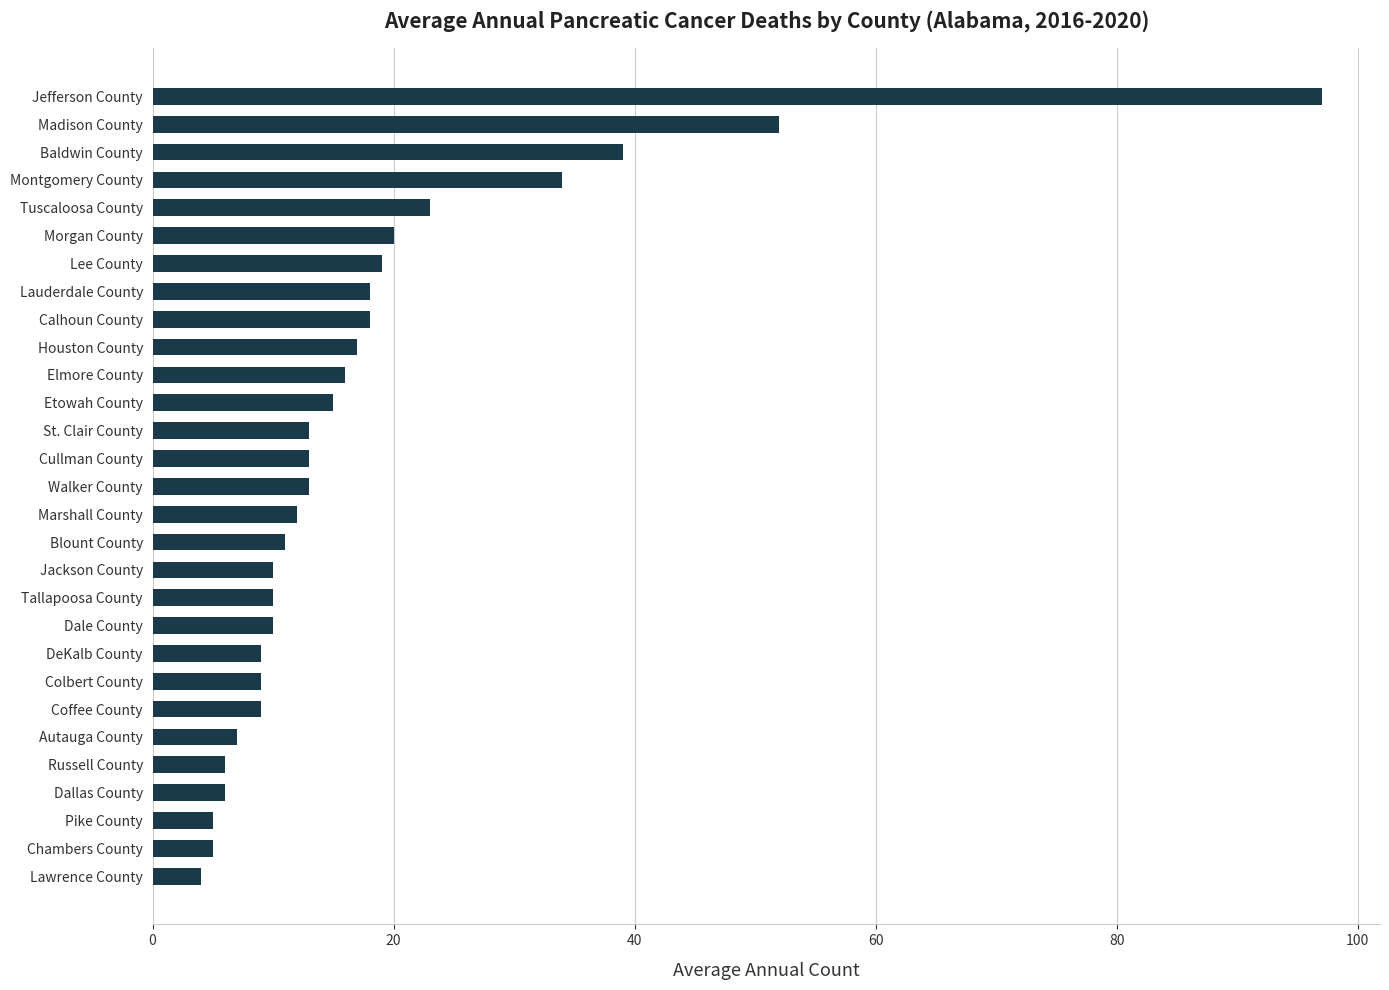

What is the ratio of the value at Madison County to the value at Walker County?

4.0